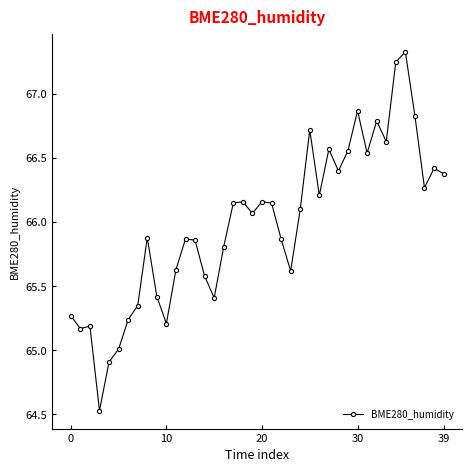

How many data points does each series have?

40